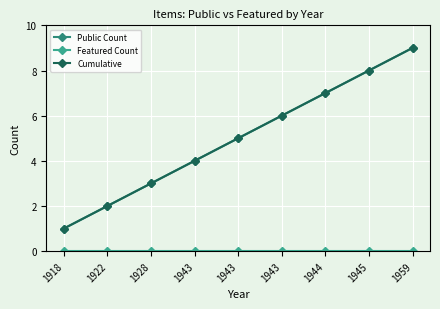

Rank the series by their maximum value, from highest to lowest.

Public Count, Cumulative, Featured Count